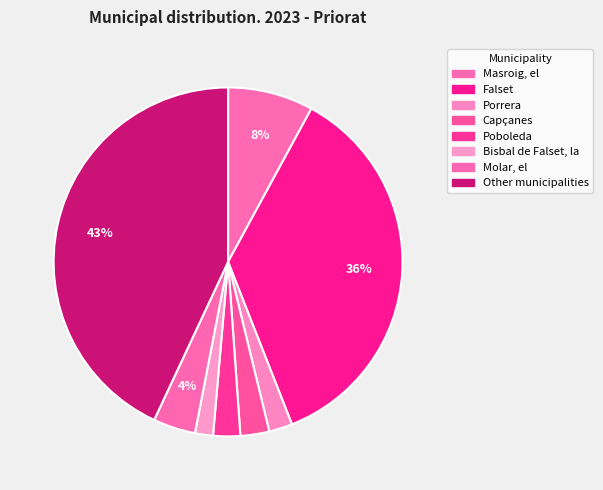

Rank the categories by value from lowest to highest.

Bisbal de Falset, la, Porrera, Poboleda, Capçanes, Molar, el, Masroig, el, Falset, Other municipalities